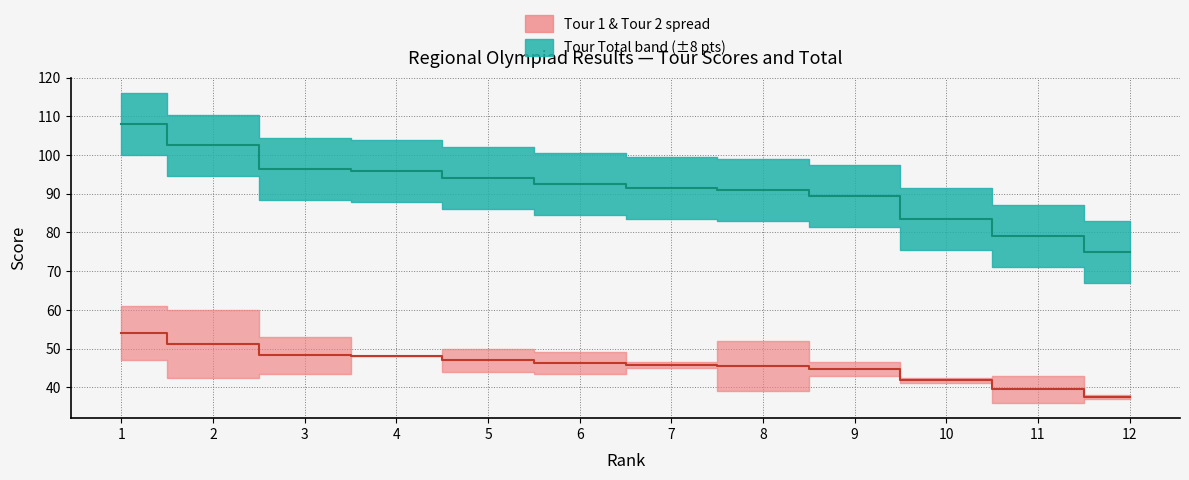

What is the lowest value of the Tour median series?

37.5